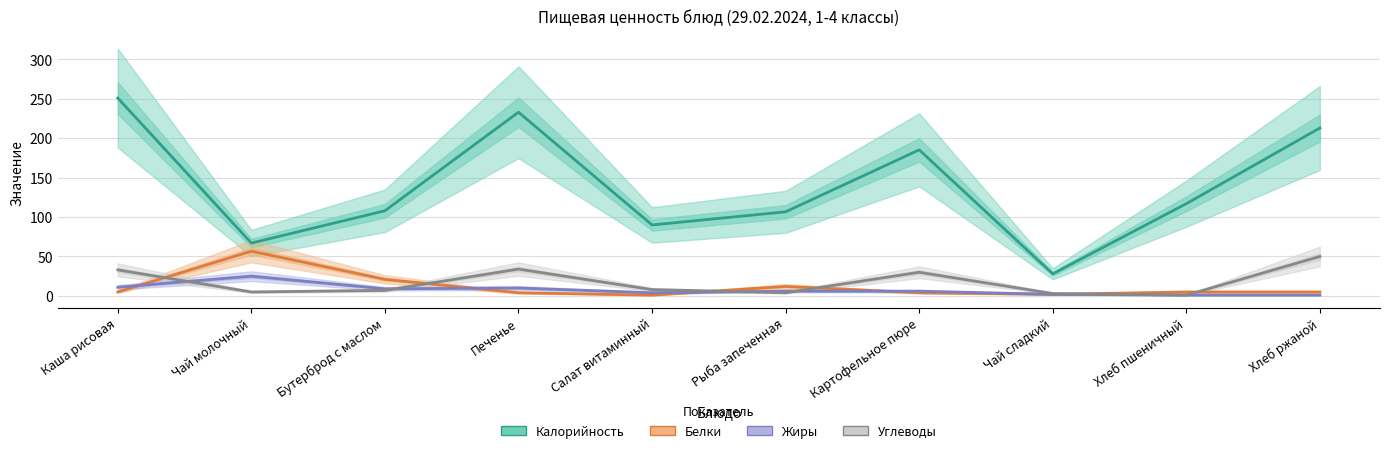

After their last crossing, which series has the higher values: Белки or Жиры?

Жиры